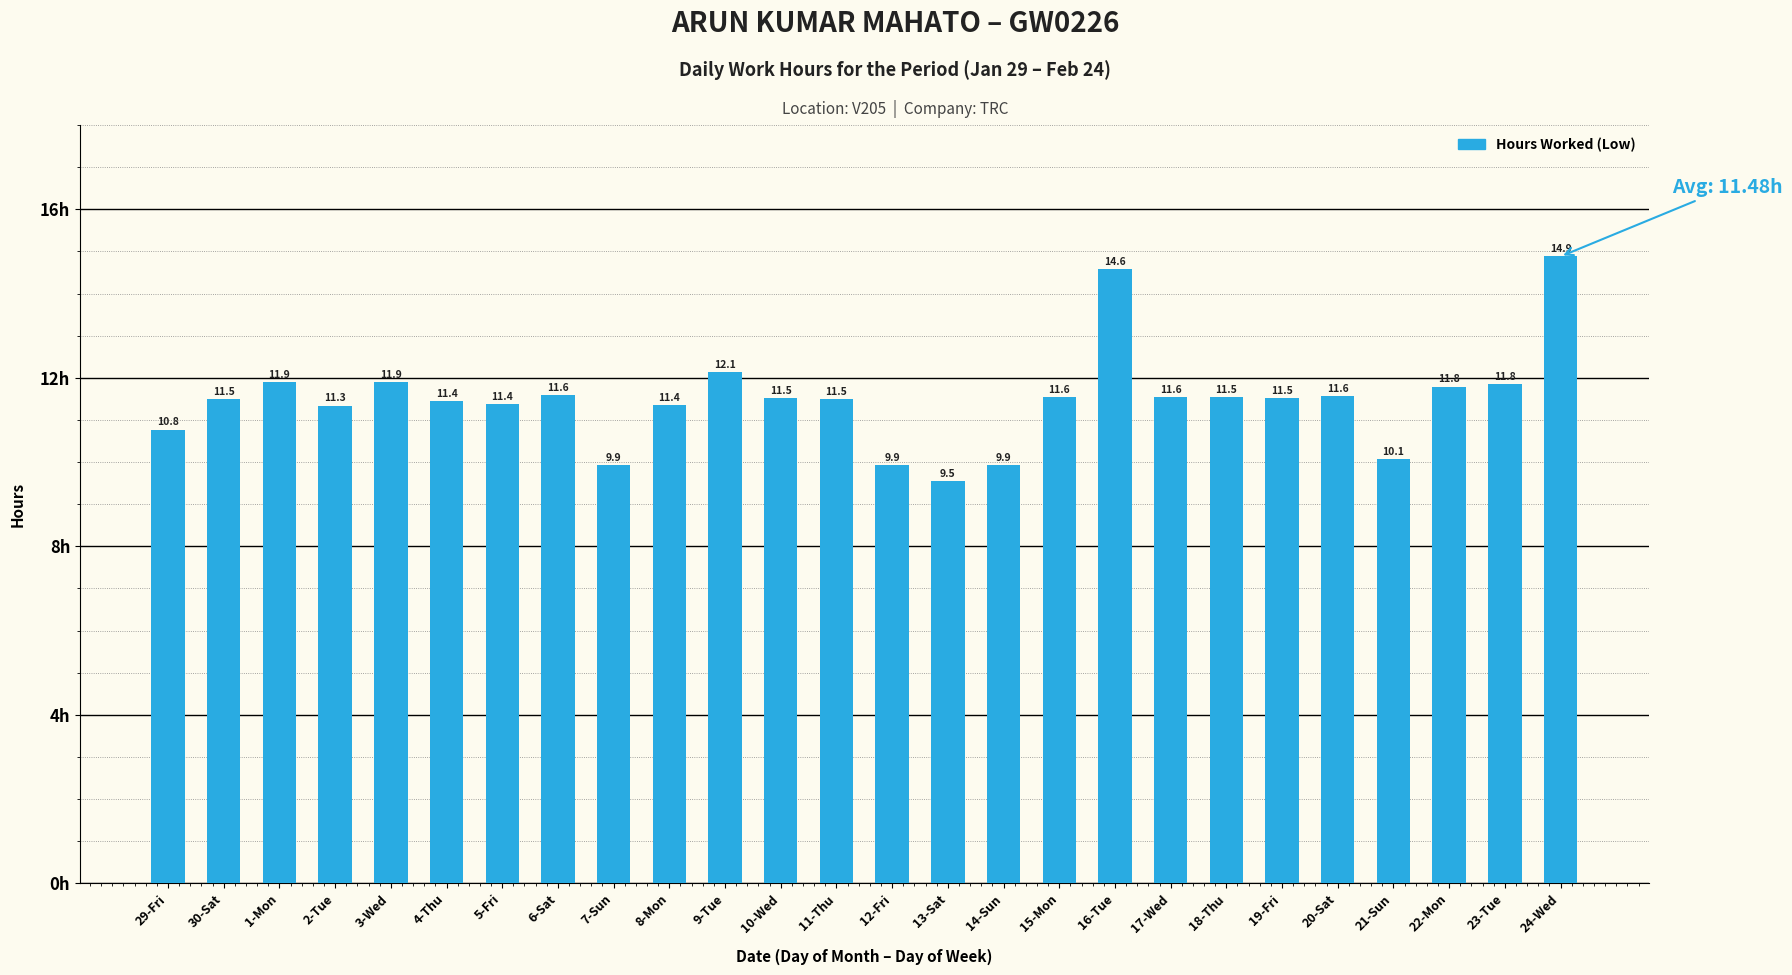

What is the label of the 10th bar from the right?

15-Mon